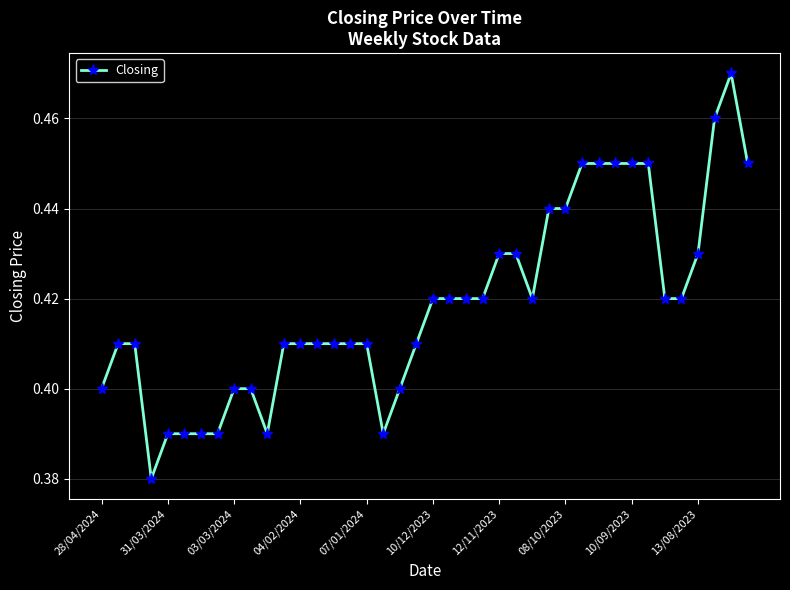

What is the sum of all values?

16.8